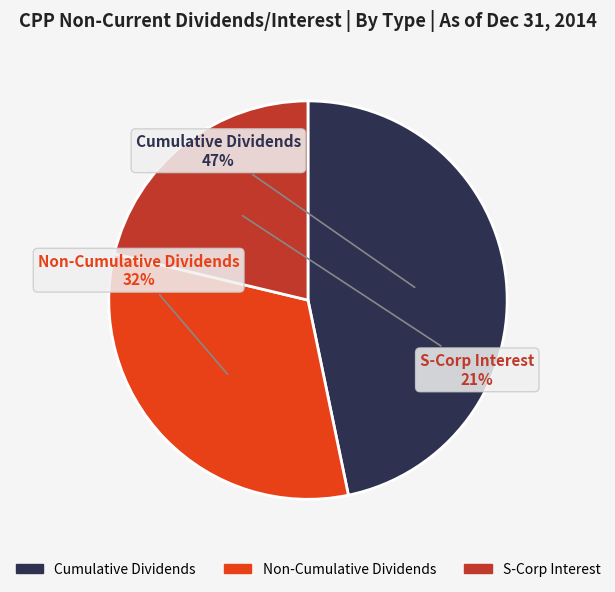

How many slices are in this pie chart?

3